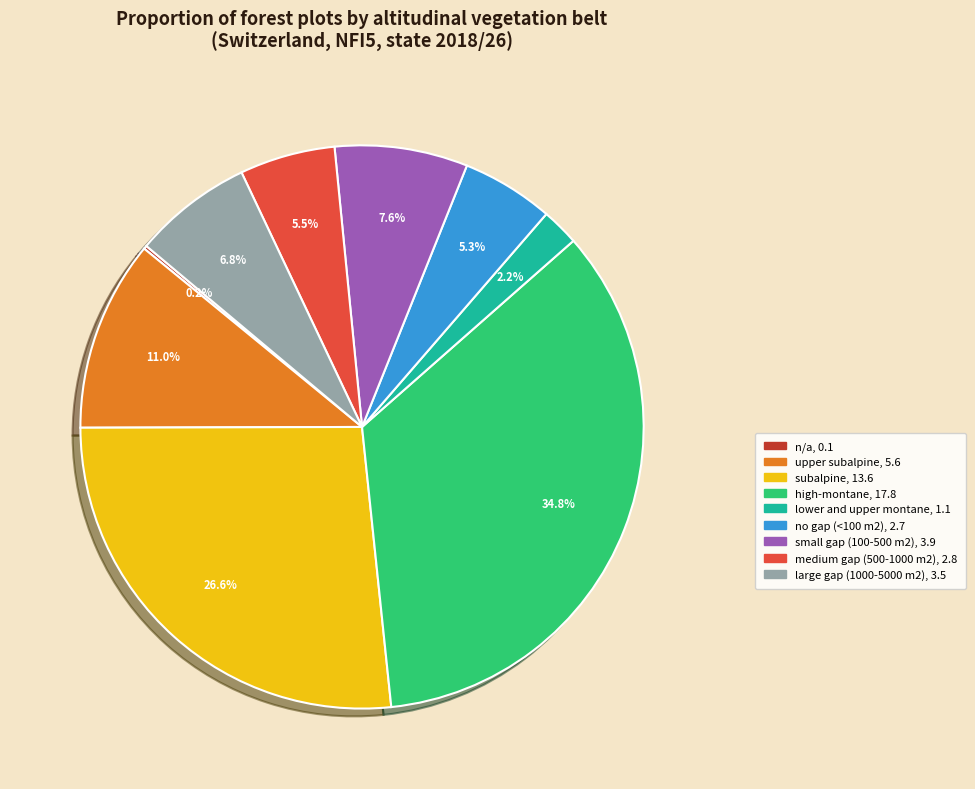

What is the largest slice in the pie chart?

high-montane